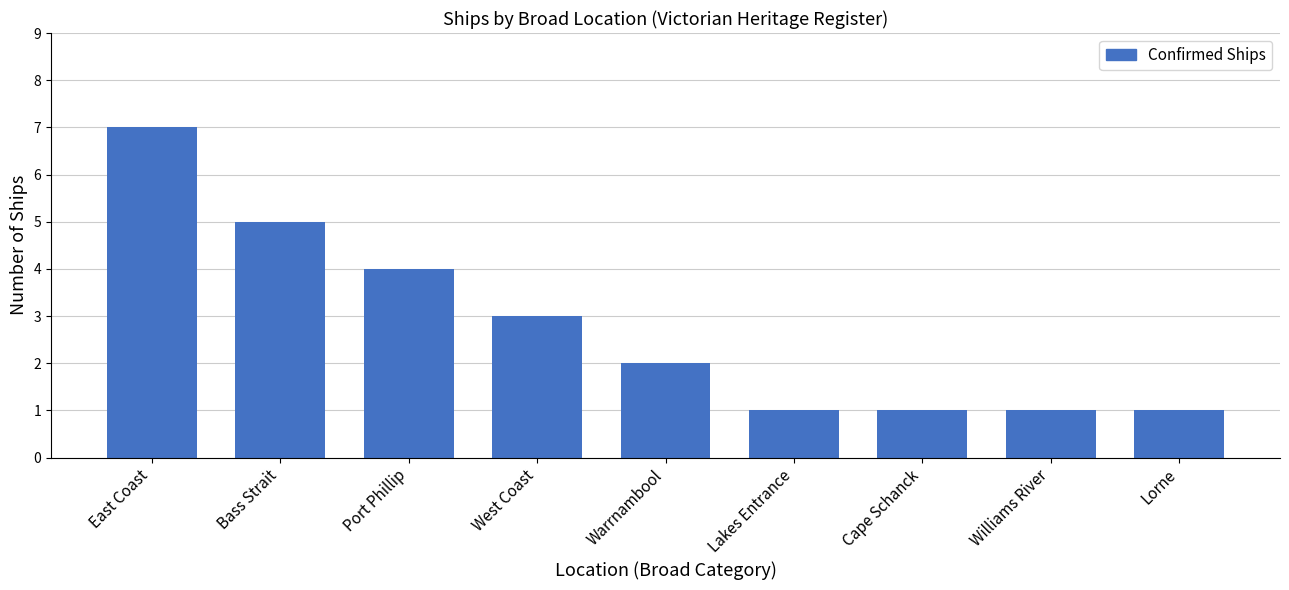

Reading left to right, what are all the values shown in this chart?

7	5	4	3	2	1	1	1	1